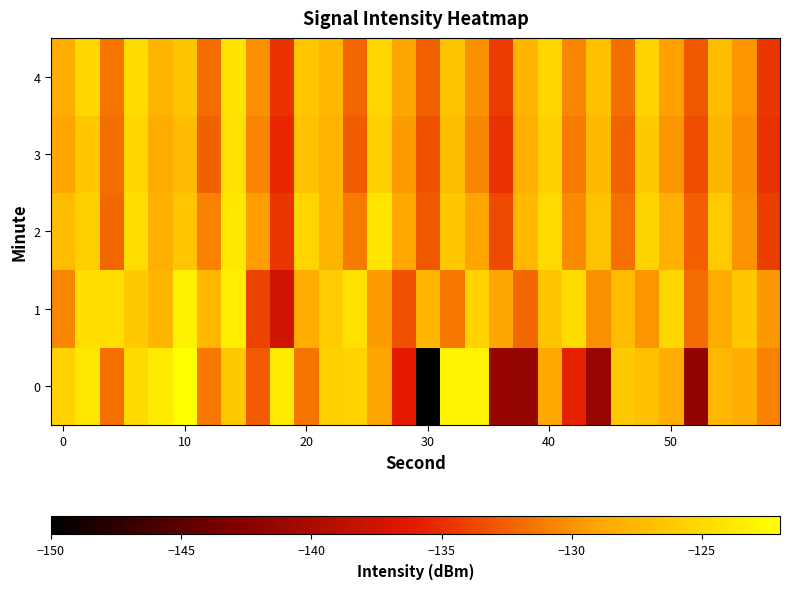

Rank the series by their average value, from lowest to highest.

0, 3, 4, 2, 1